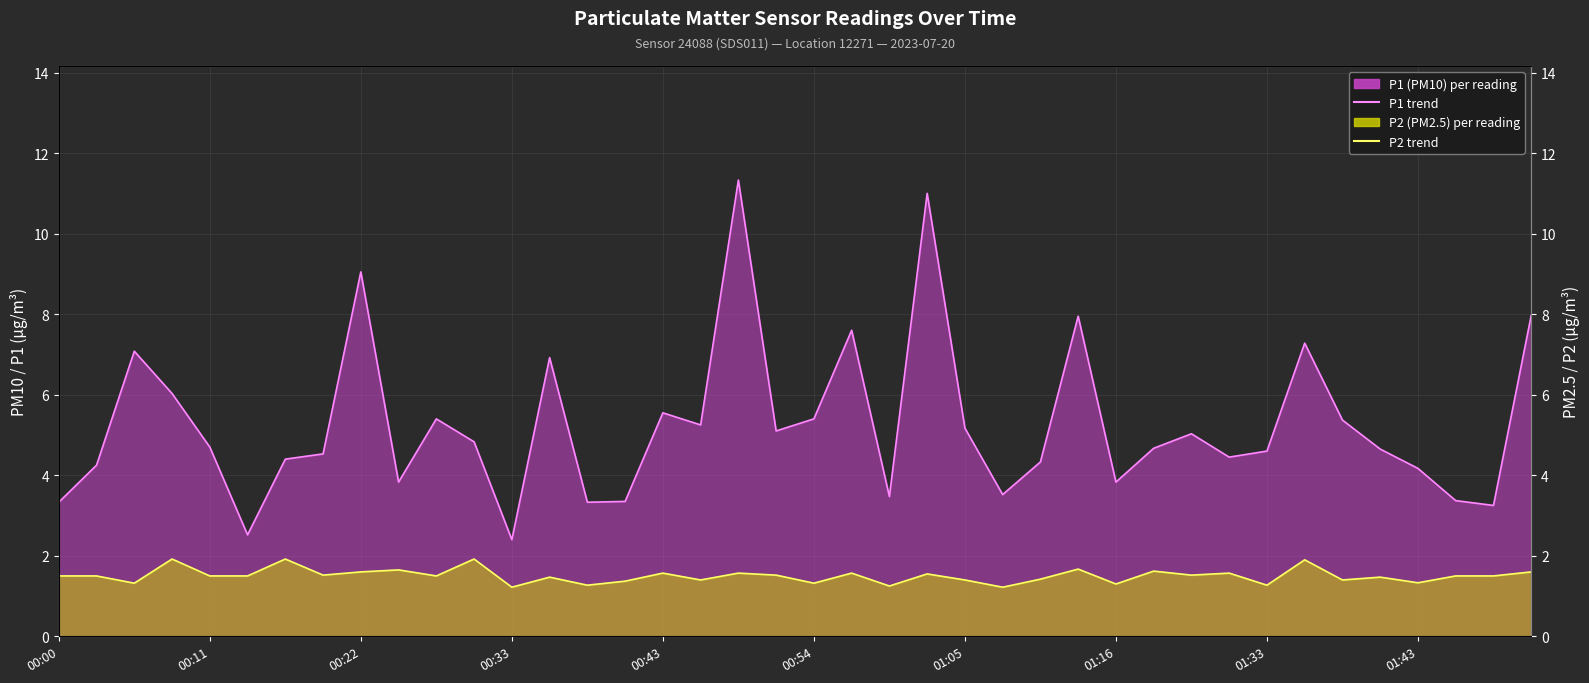

What is the spread (max minus min) of values at 19?

3.6